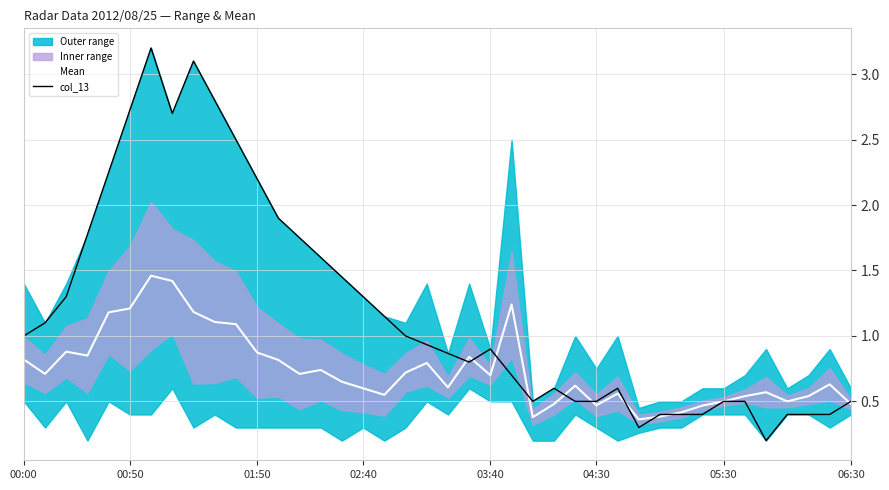

The Mean series shows 0.6 at 02:40. True or false?

True